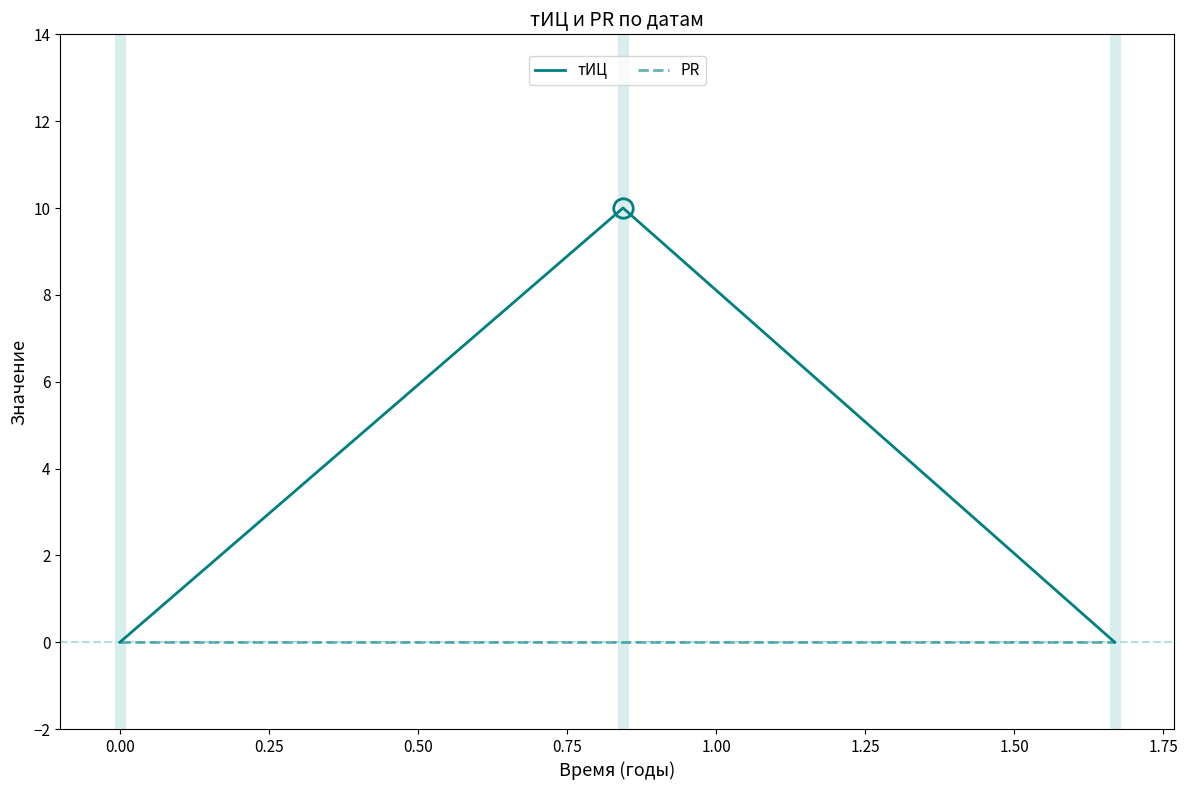

Which series has the largest total across all categories?

тИЦ